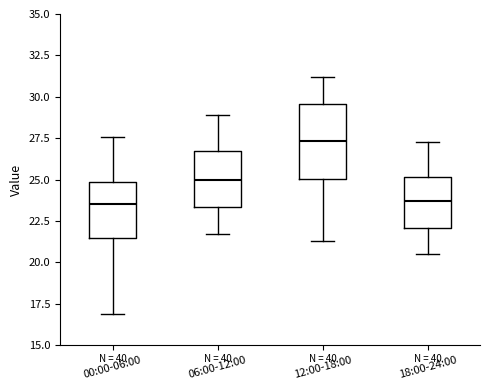

Which box is the tallest, from its lower edge to its upper edge?

12:00-18:00